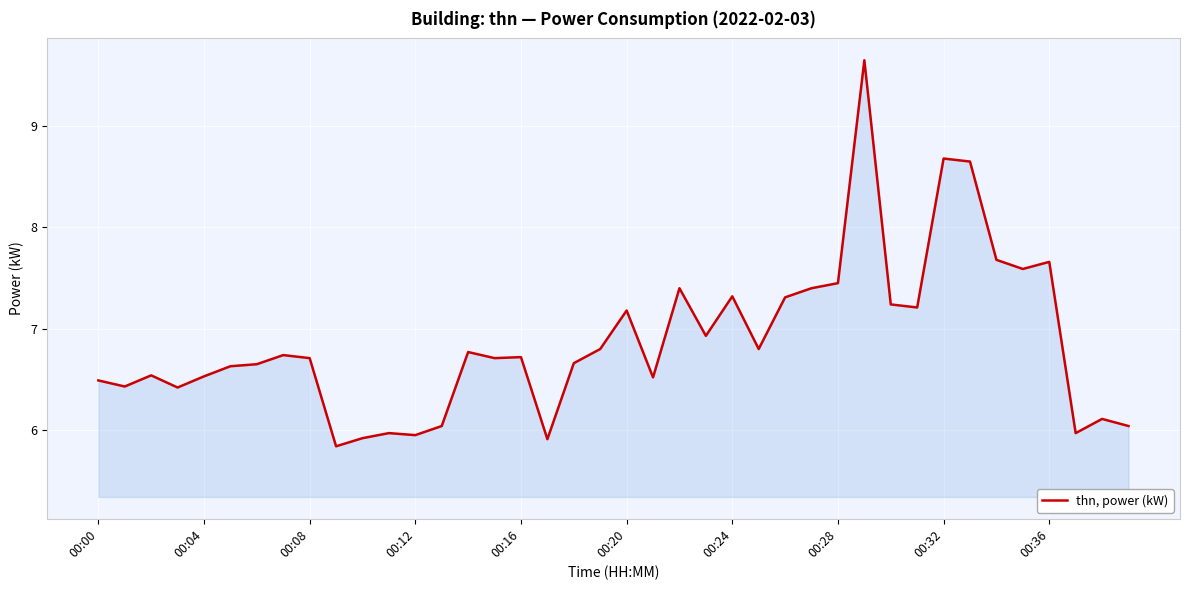

What is the smallest value displayed?

5.8